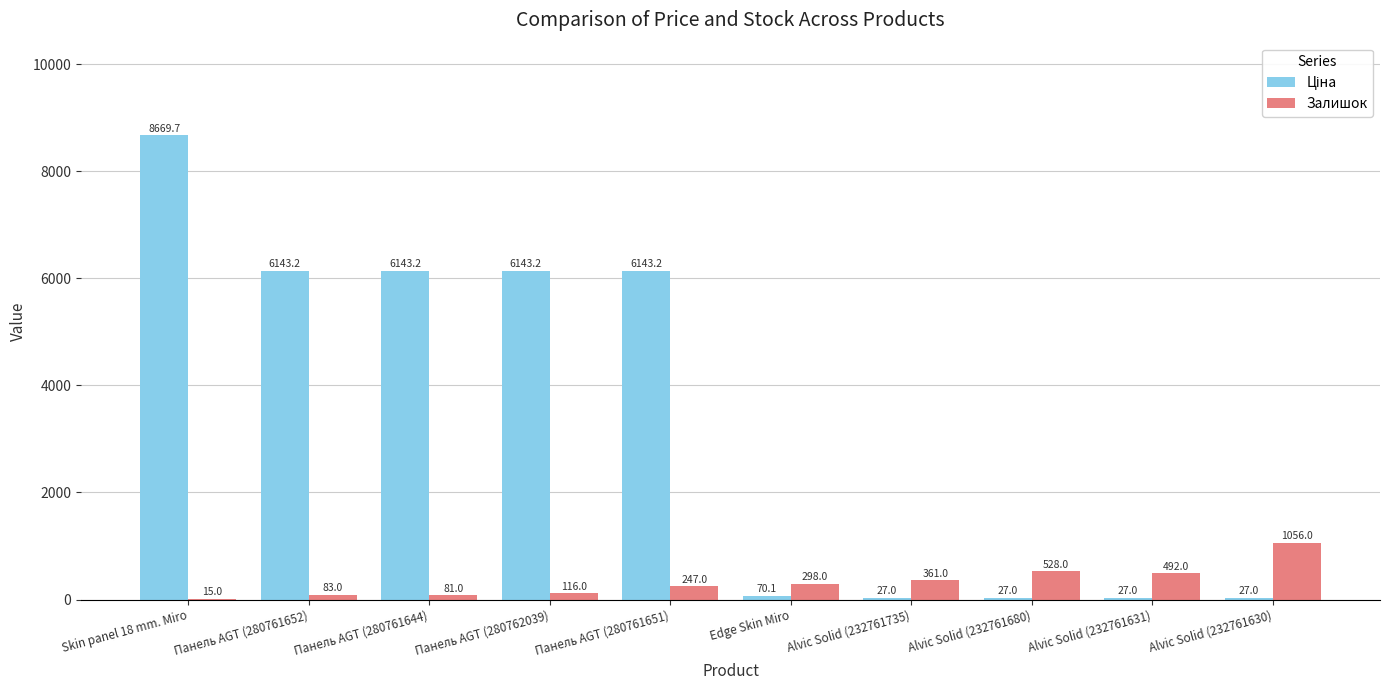

At which category is the sum across all series the highest?

Skin panel 18 mm. Miro